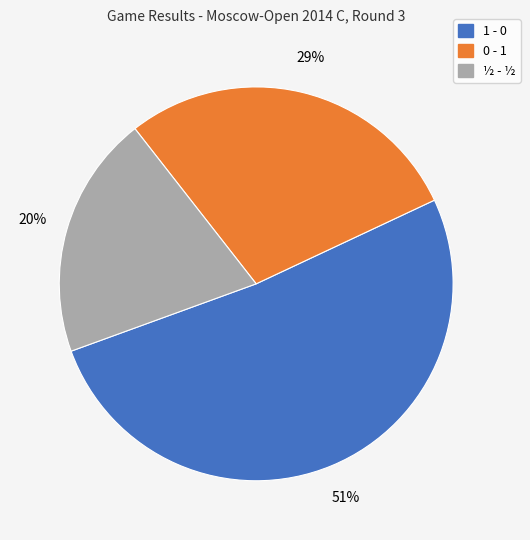

What is the majority slice?

1 - 0